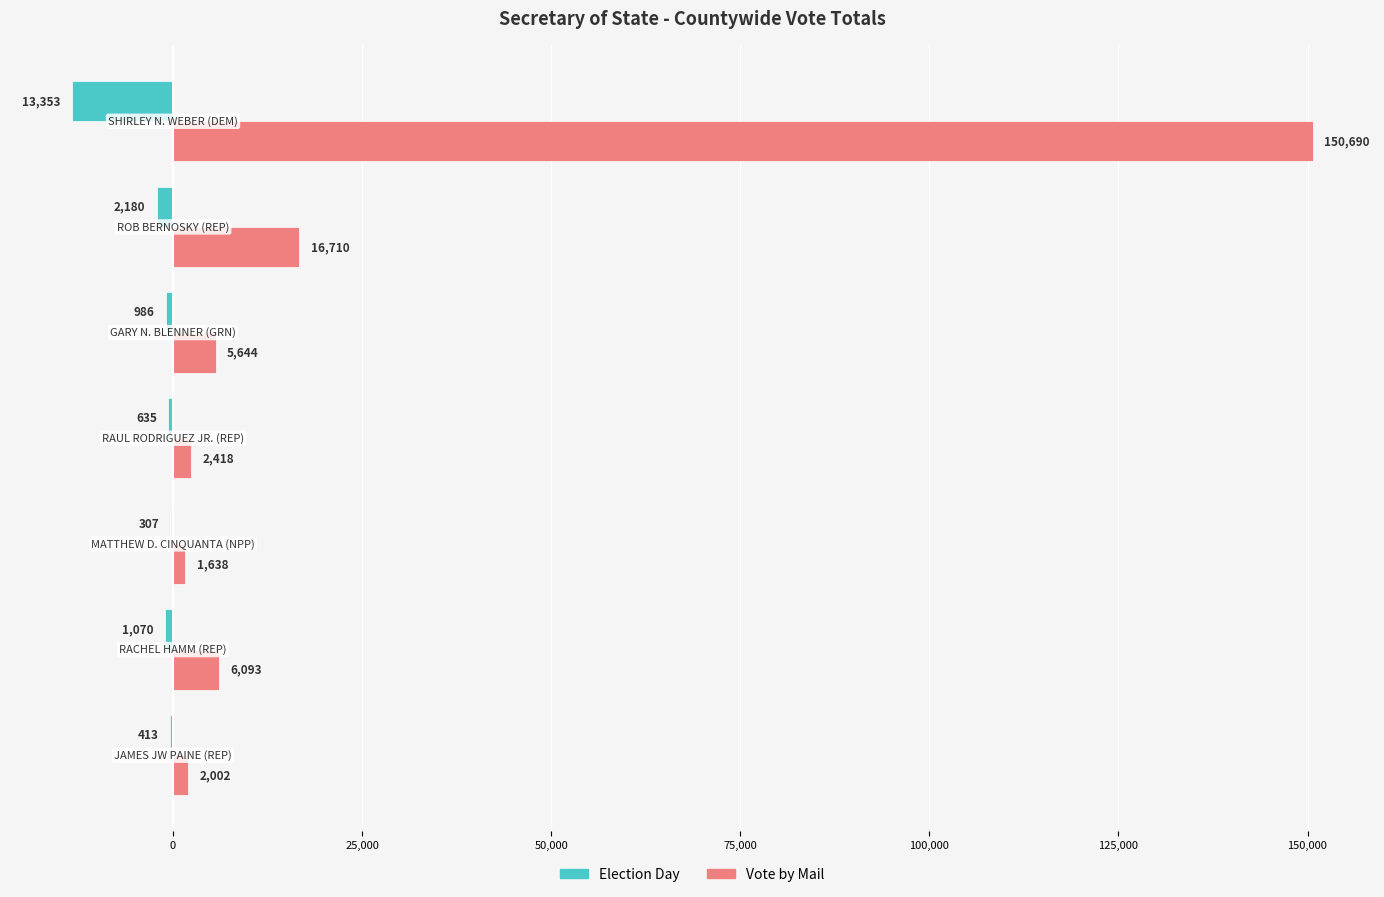

Which series has the largest total across all categories?

Vote by Mail